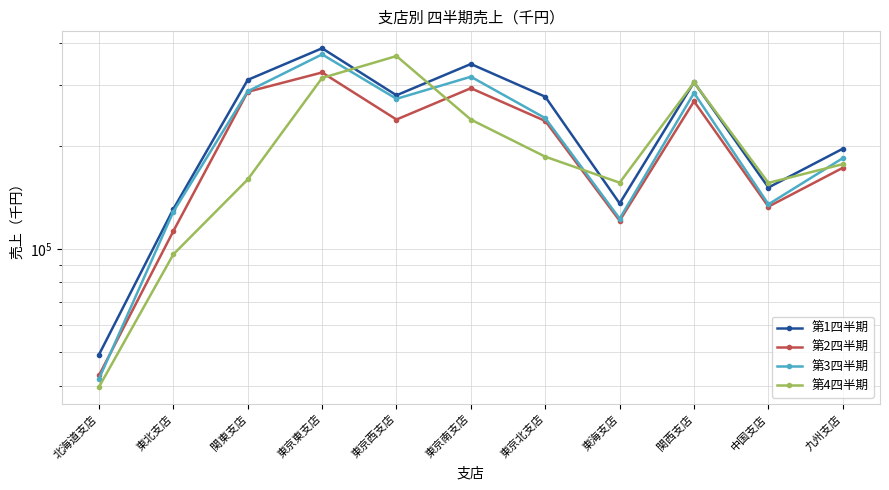

Where does the 第1四半期 series first go above 278200?

関東支店